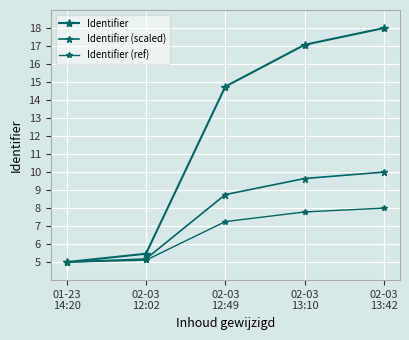

Reading right to left, list all the values displayed in this chart.

Identifier: 02-03
13:42=18.0	02-03
13:10=17.1	02-03
12:49=14.8	02-03
12:02=5.5	01-23
14:20=5.0
Identifier (scaled): 02-03
13:42=10.0	02-03
13:10=9.6	02-03
12:49=8.8	02-03
12:02=5.2	01-23
14:20=5.0
Identifier (ref): 02-03
13:42=8.0	02-03
13:10=7.8	02-03
12:49=7.2	02-03
12:02=5.1	01-23
14:20=5.0